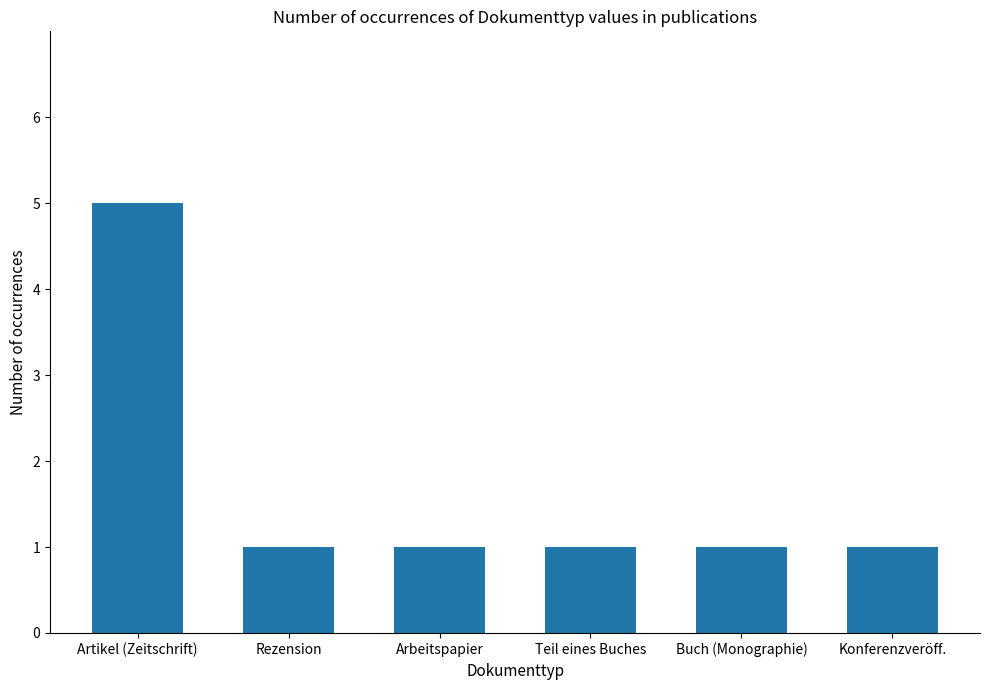

How many bars are there in total?

6